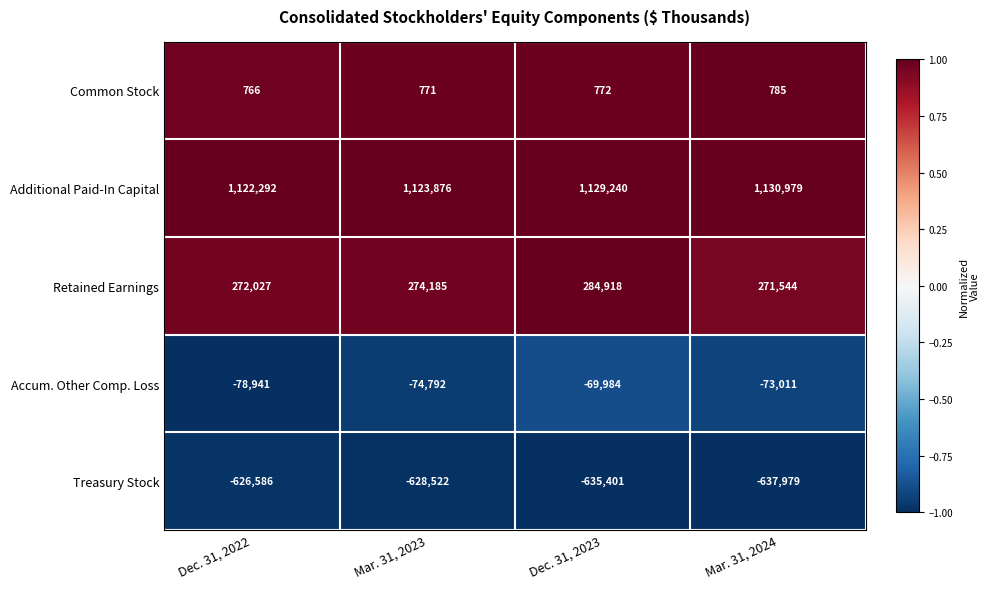

What is the spread (max minus min) of values at Mar. 31, 2024?

1768958